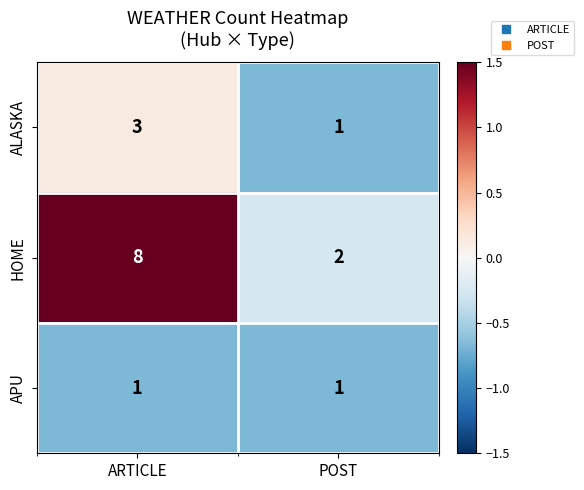

How many values in the HOME series are below 8?

1